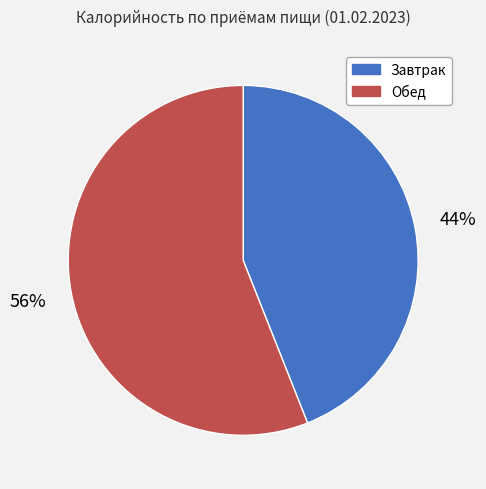

Which category accounts for the majority?

Обед